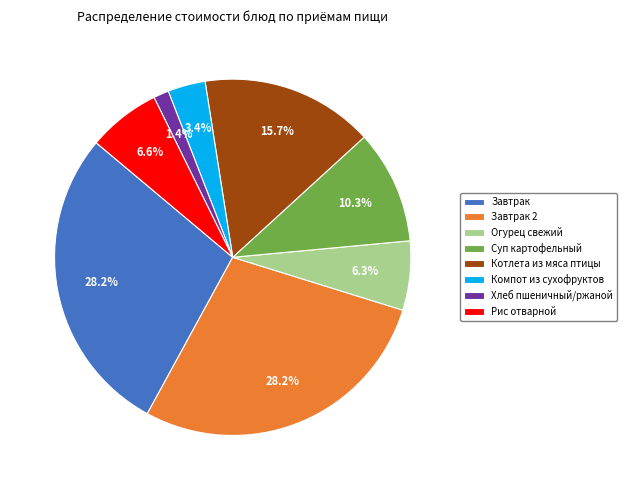

Does Огурец свежий represent more than half of the total?

No